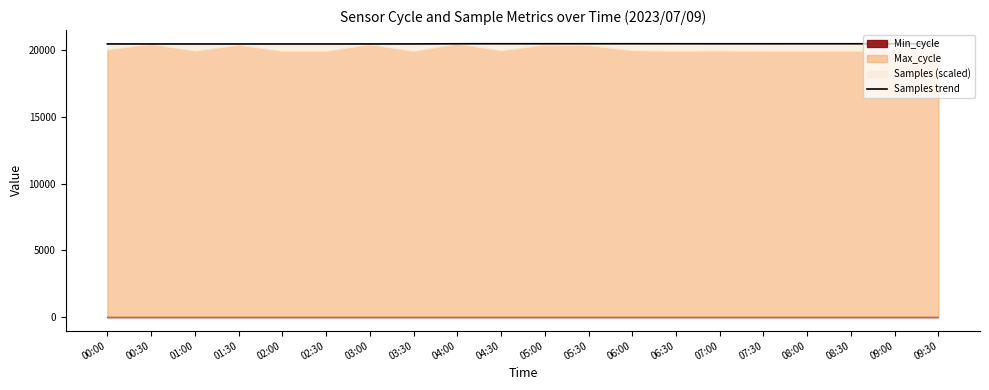

What is the ratio of the value at 07:30 to the value at 05:30?

1.0